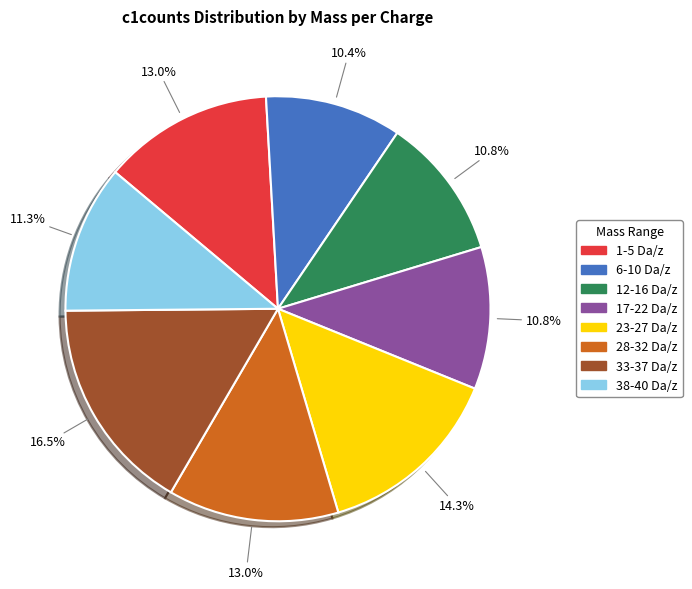

Is there a majority slice in this chart?

No